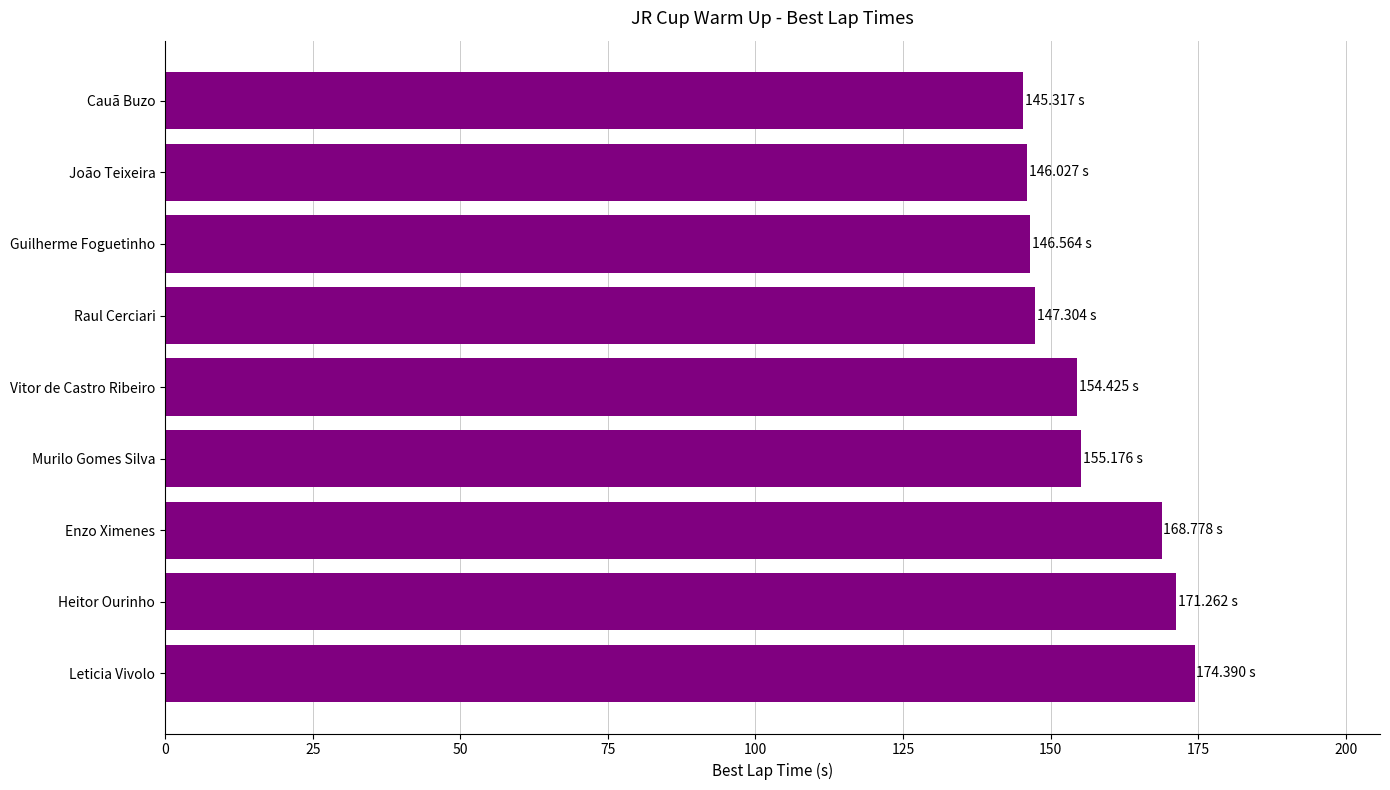

What is the change in value from Raul Cerciari to Vitor de Castro Ribeiro?

+7.1